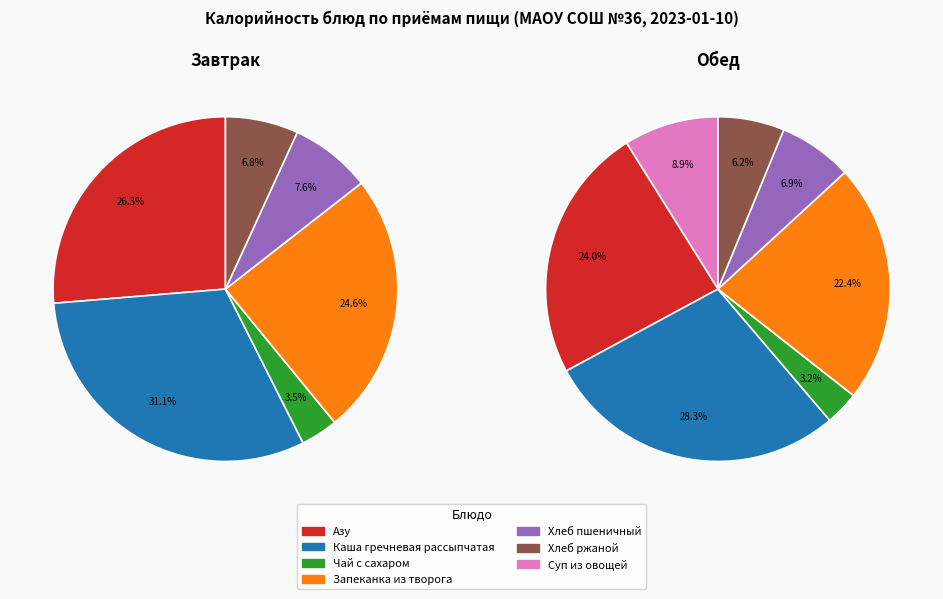

What percentage is the Каша гречневая рассыпчатая slice, to the nearest percent?

31%